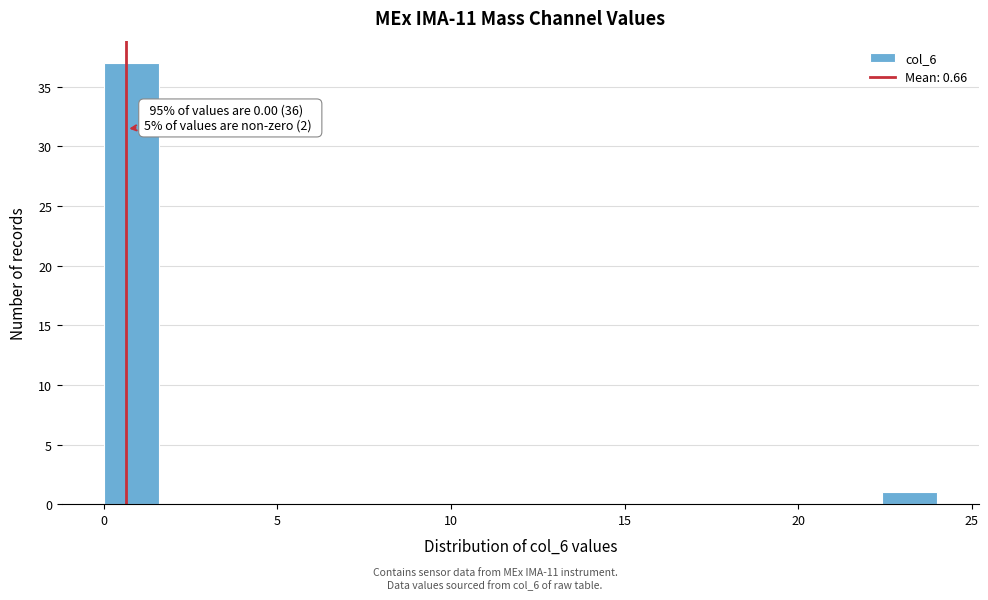

Read against the x-axis, roughly where is the centre of the tallest bar?

1.0